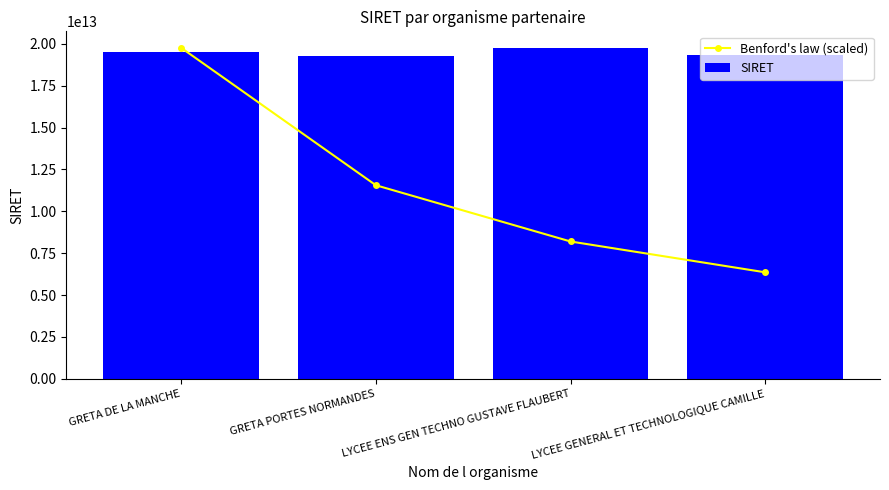

What is the total value across all series at LYCEE GENERAL ET TECHNOLOGIQUE CAMILLE?

25691353617651.9